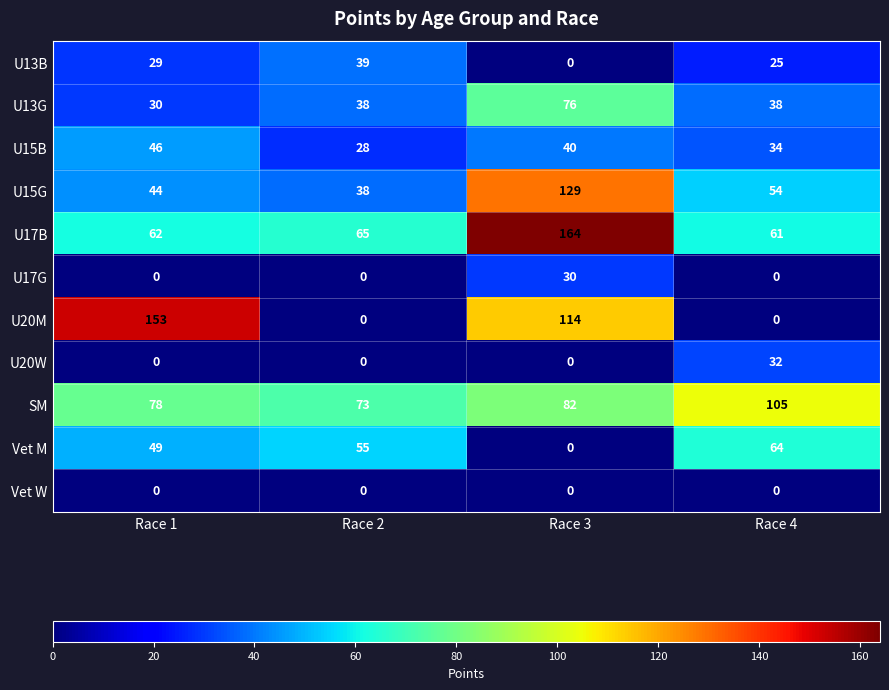

Rank the series by their maximum value, from highest to lowest.

U17B, U20M, U15G, SM, U13G, Vet M, U15B, U13B, U20W, U17G, Vet W